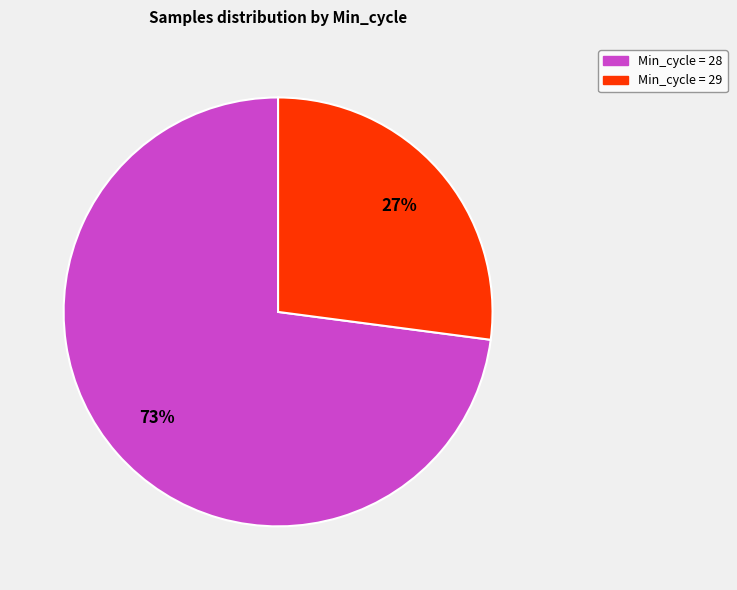

To the nearest percent, what is the average slice percentage?

50%